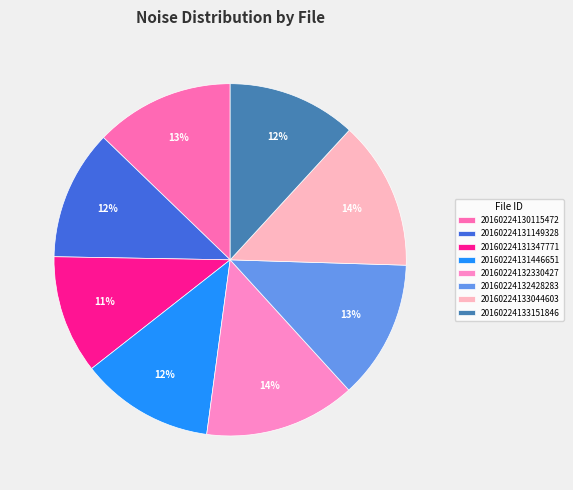

Which has a higher value, 20160224130115472 or 20160224132330427?

20160224132330427